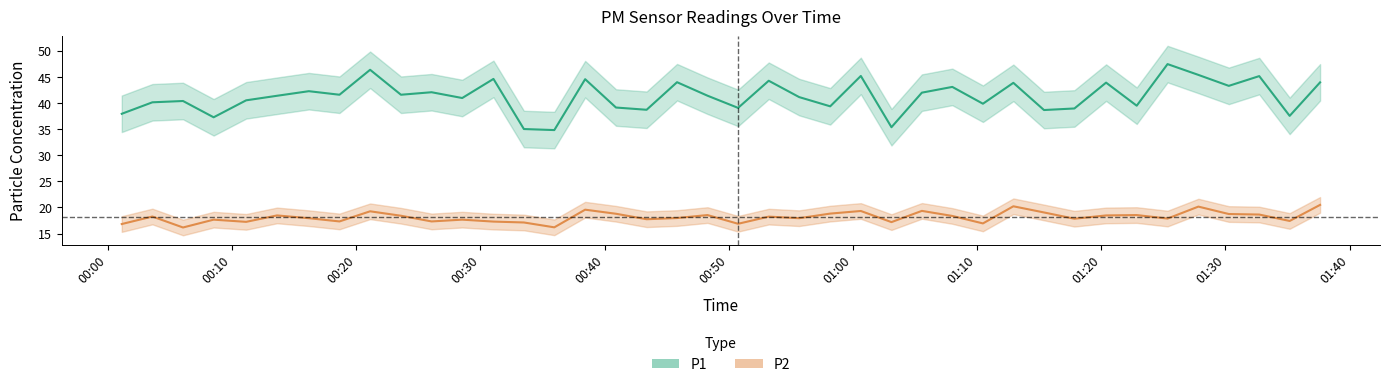

Reading left to right, list all the values displayed in this chart.

P1: 38.0	40.1	40.4	37.3	40.5	41.4	42.3	41.6	46.4	41.6	42.1	41.0	44.6	35.0	34.8	44.6	39.1	38.7	44.0	41.4	39.1	44.3	41.1	39.4	45.2	35.4	42.0	43.1	39.9	43.9	38.7	39.0	43.9	39.5	47.5	45.4	43.3	45.2	37.5	44.0
P2: 16.8	18.3	16.2	17.7	17.2	18.5	17.9	17.3	19.3	18.4	17.3	17.7	17.3	17.1	16.2	19.6	18.8	17.8	18.0	18.6	16.9	18.2	17.9	18.8	19.3	17.2	19.4	18.4	16.9	20.2	19.1	17.9	18.5	18.6	17.9	20.2	18.8	18.6	17.4	20.5